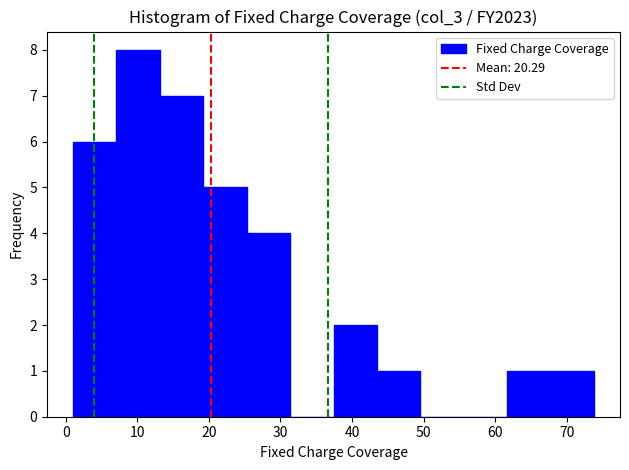

Which range on the x-axis has the tallest bar?

7 to 13